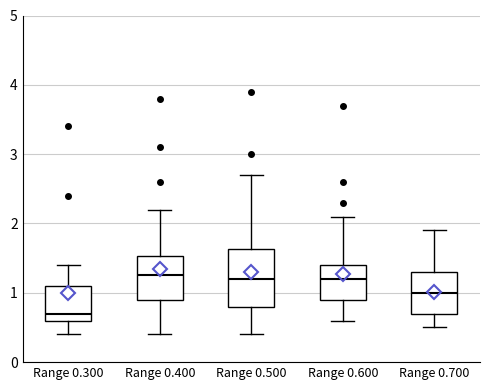

Reading left to right, read every box against the y-axis: the position of its median line, the range the box covers, and the ends of its whiskers. The values are not printed on the chart, so give them approximately, as read against the axis.

Range 0.300: median 0.7, box 0.6 to 1.1, whiskers 0.4 to 1.4
Range 0.400: median 1.3, box 0.9 to 1.5, whiskers 0.4 to 2.2
Range 0.500: median 1.2, box 0.8 to 1.6, whiskers 0.4 to 2.7
Range 0.600: median 1.2, box 0.9 to 1.4, whiskers 0.6 to 2.1
Range 0.700: median 1.0, box 0.7 to 1.3, whiskers 0.5 to 1.9